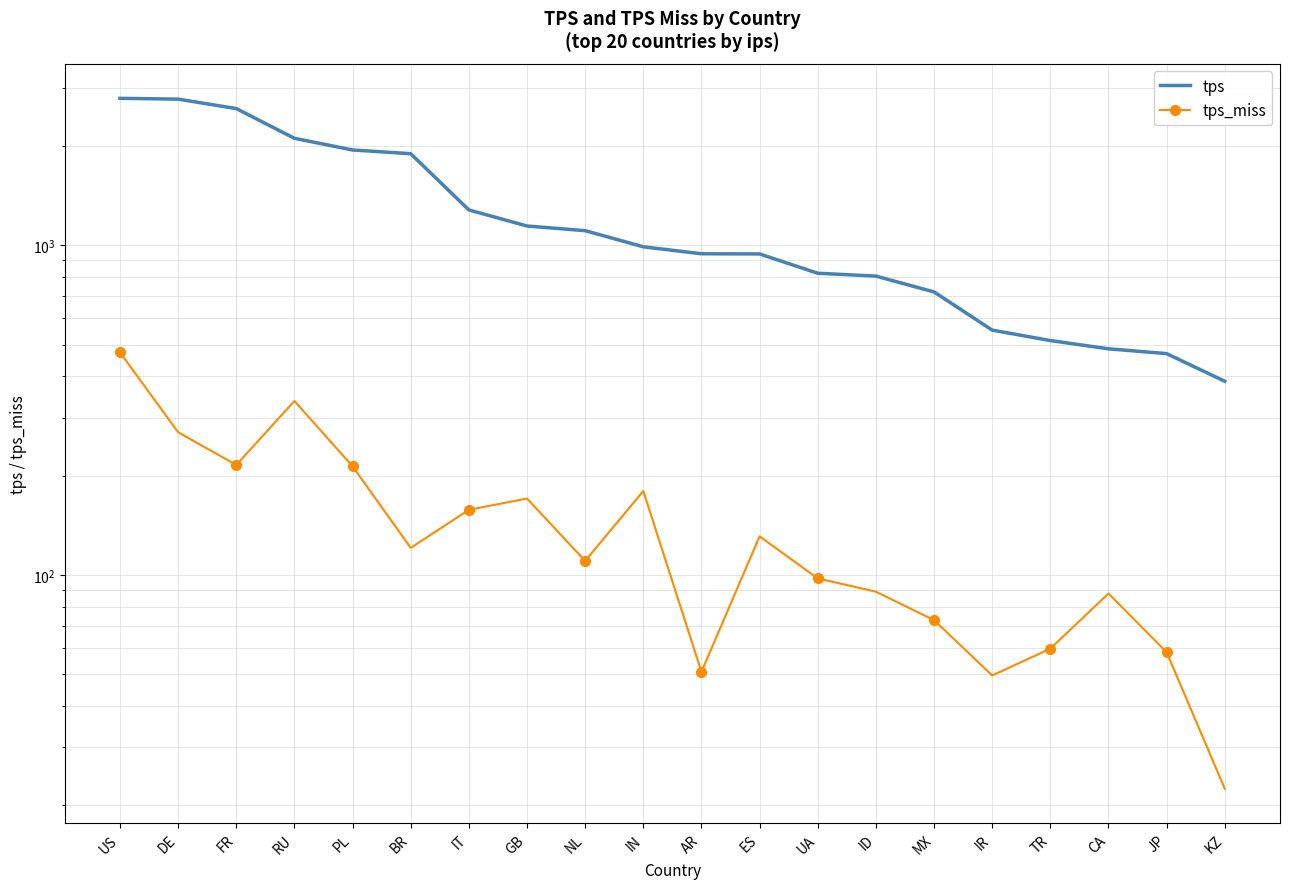

The value of tps at MX is 722.4. True or false?

True